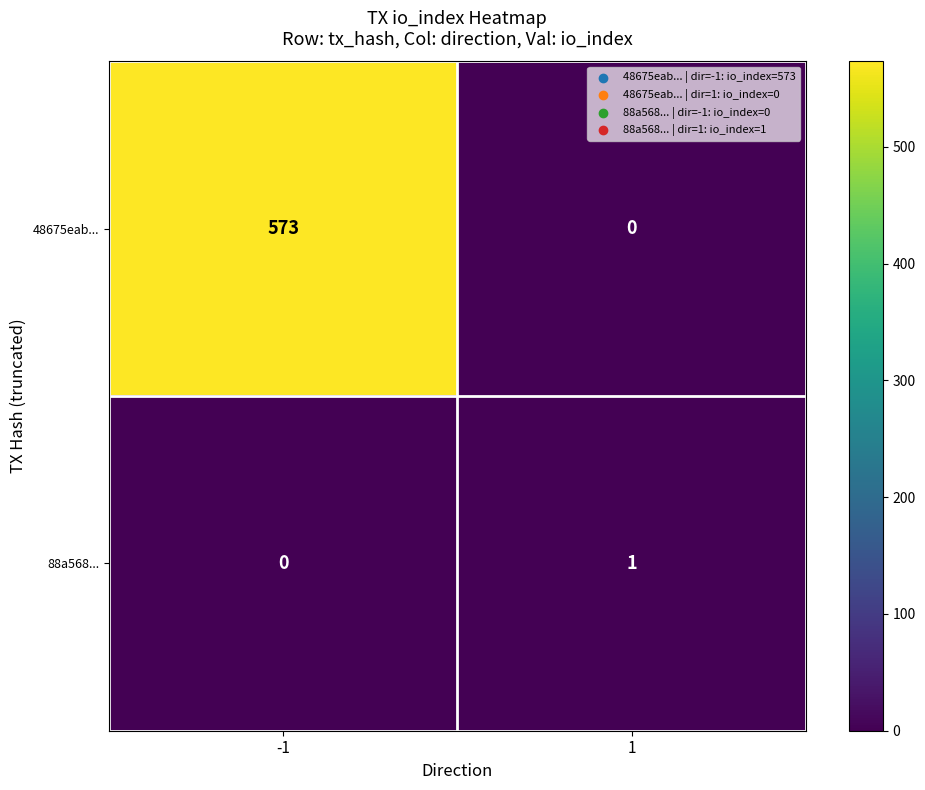

What is the greatest value displayed?

573